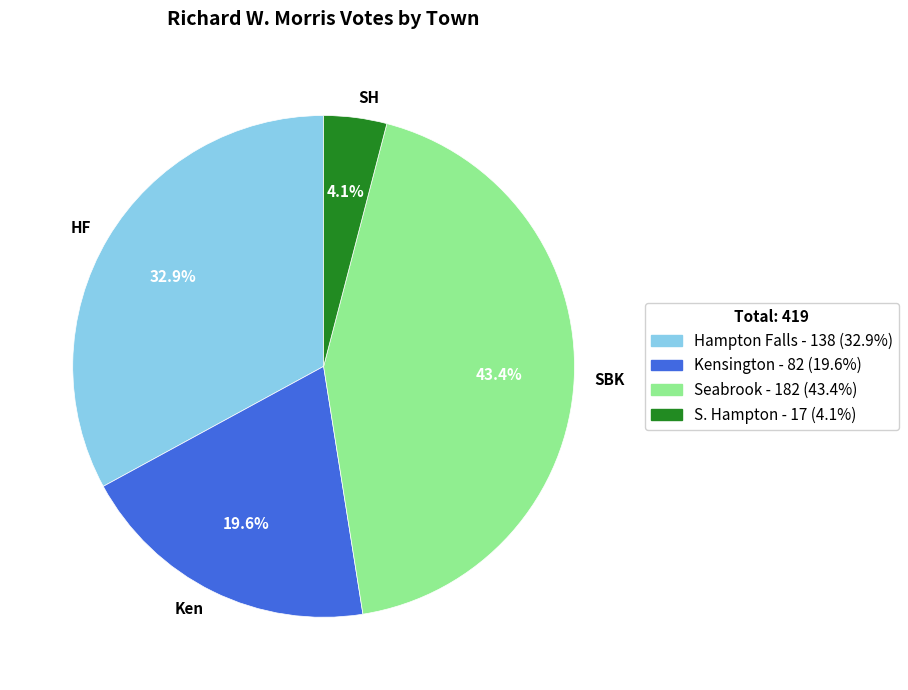

Which category has the biggest portion of the pie?

SBK